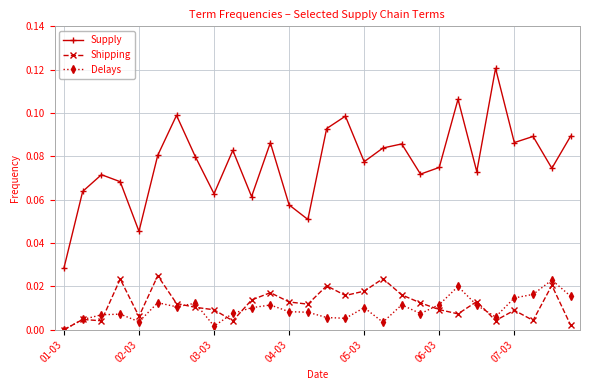

True or false: Delays has more than 1 interior local peaks.

True